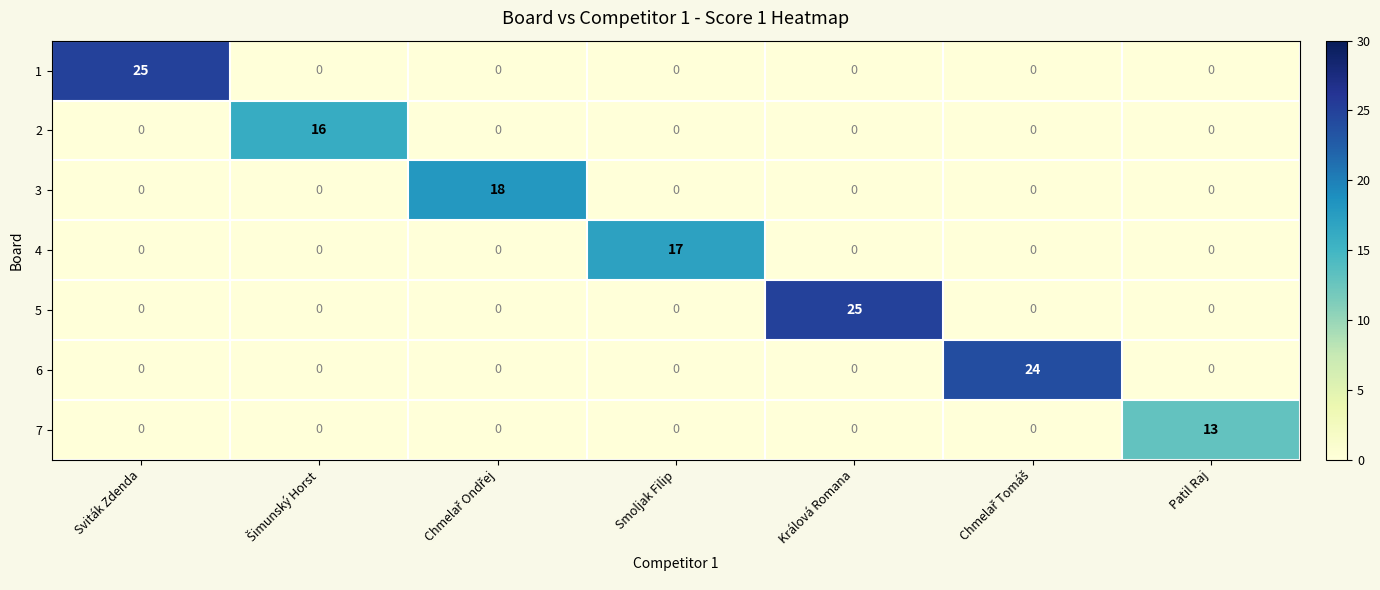

What is the difference between the maximum and minimum values in the 1 series?

25